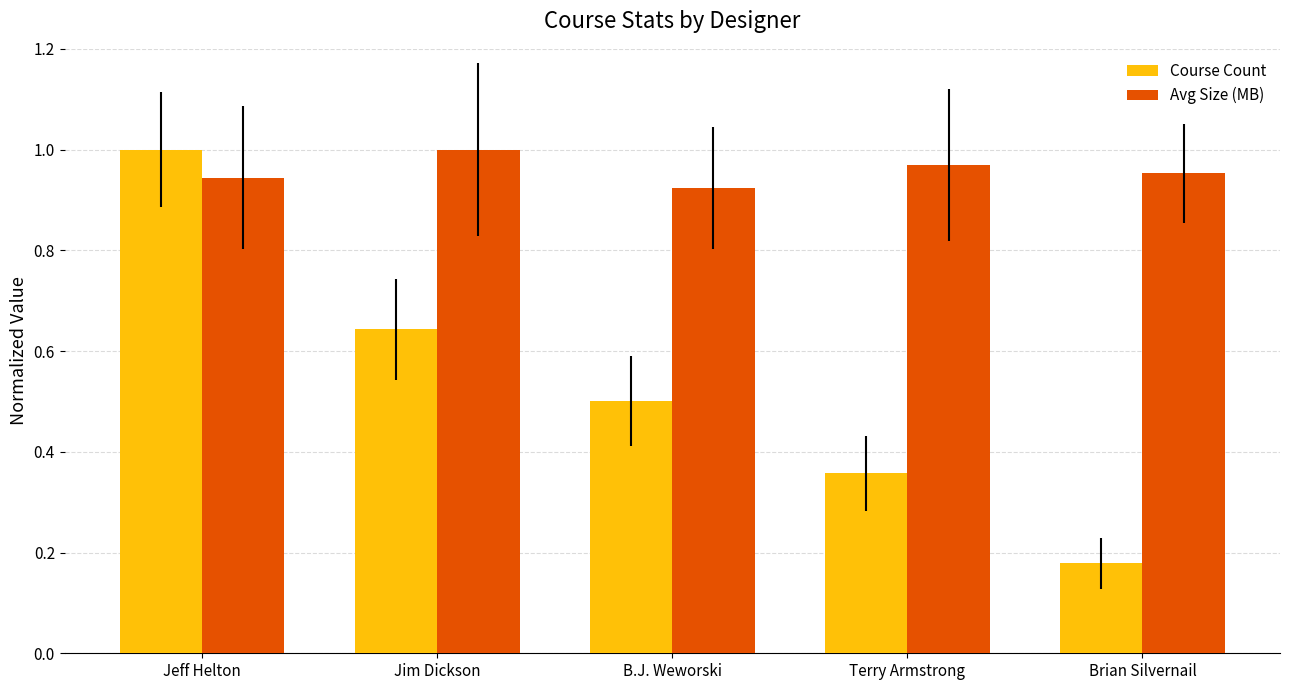

How many groups of bars are there?

5